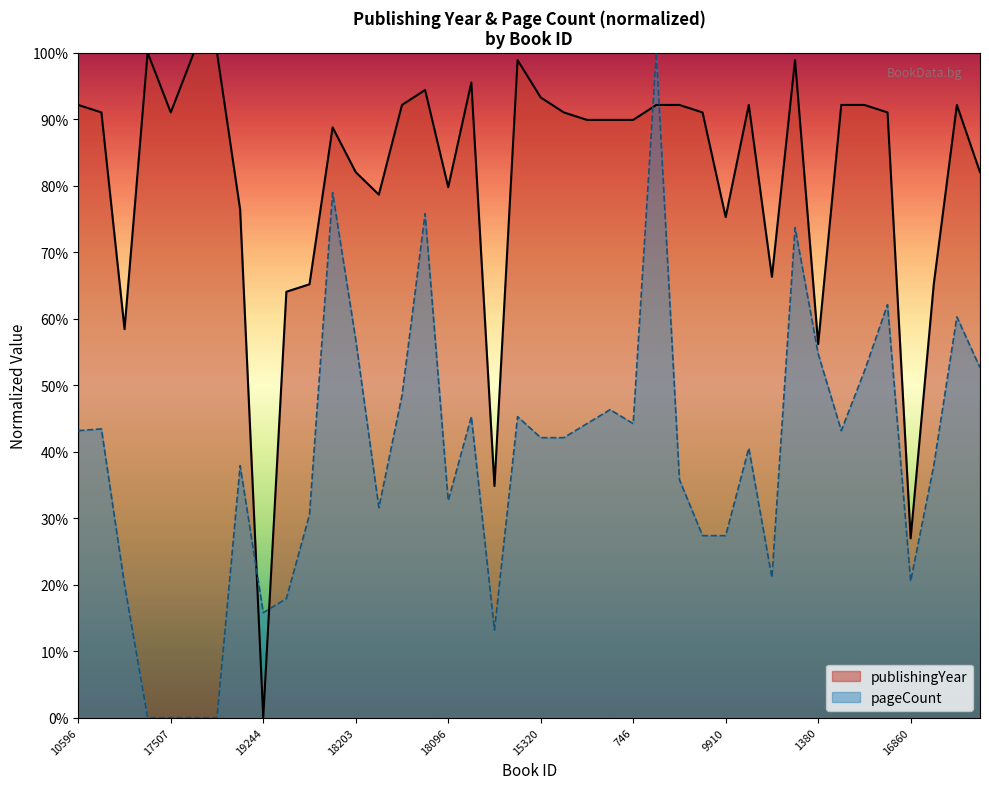

Does the chart display data point markers on the line(s)?

No